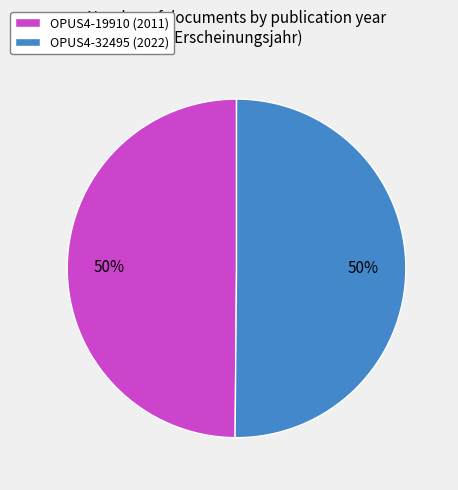

How many slices are in this pie chart?

2